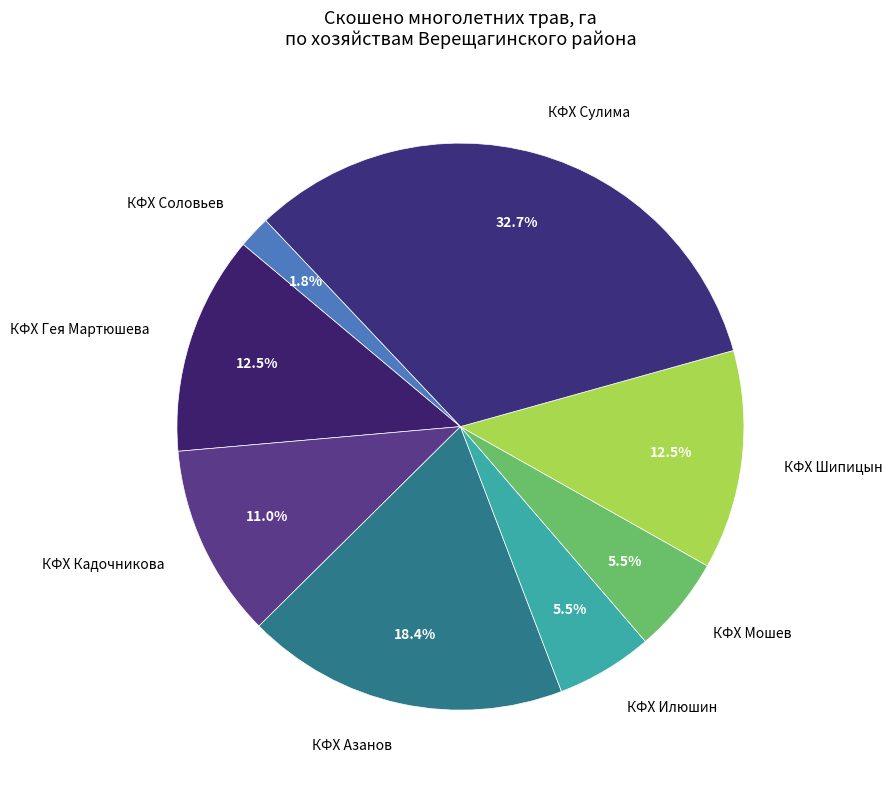

What is the ratio of the value at КФХ Шипицын to the value at КФХ Илюшин?

2.3